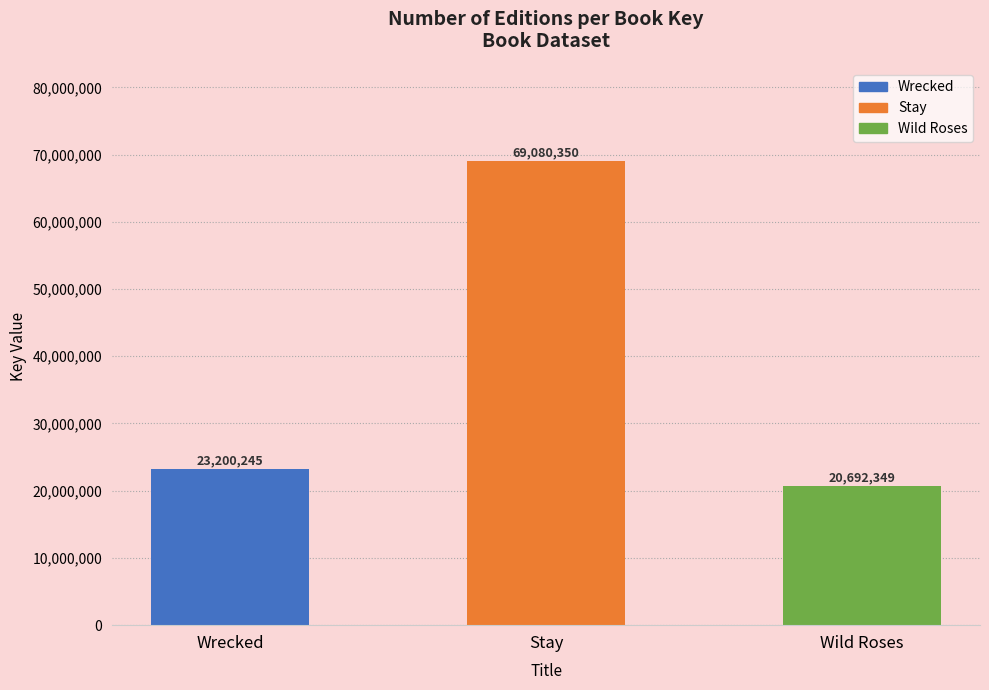

What value does the data have at Wrecked, to the nearest 100?

23200200